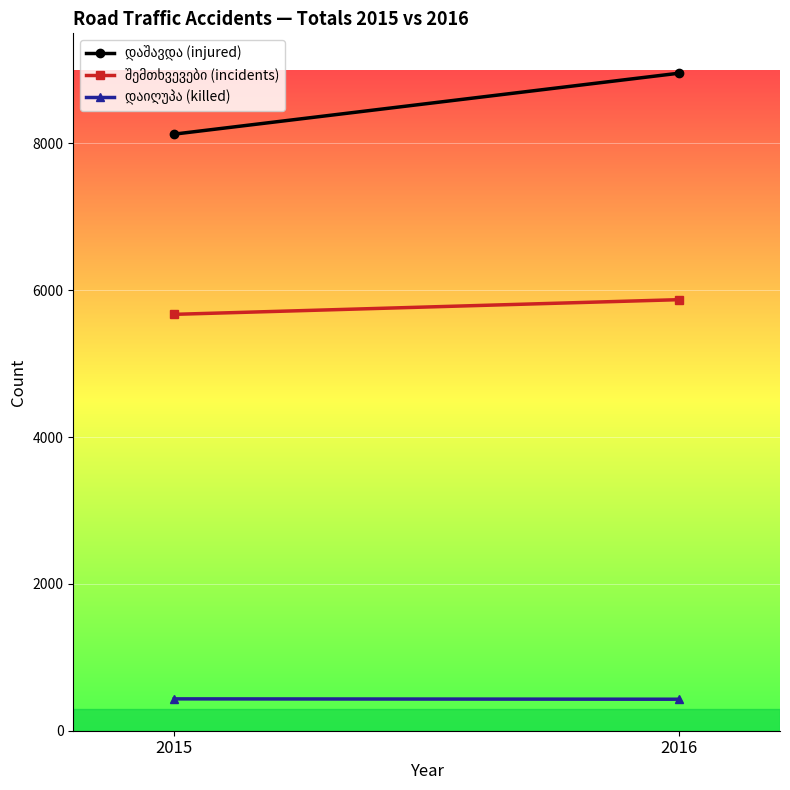

Reading left to right, transcribe all the data shown in this chart.

დაშავდა (injured): 2015=8127	2016=8957
შემთხვევები (incidents): 2015=5672	2016=5872
დაიღუპა (killed): 2015=434	2016=429